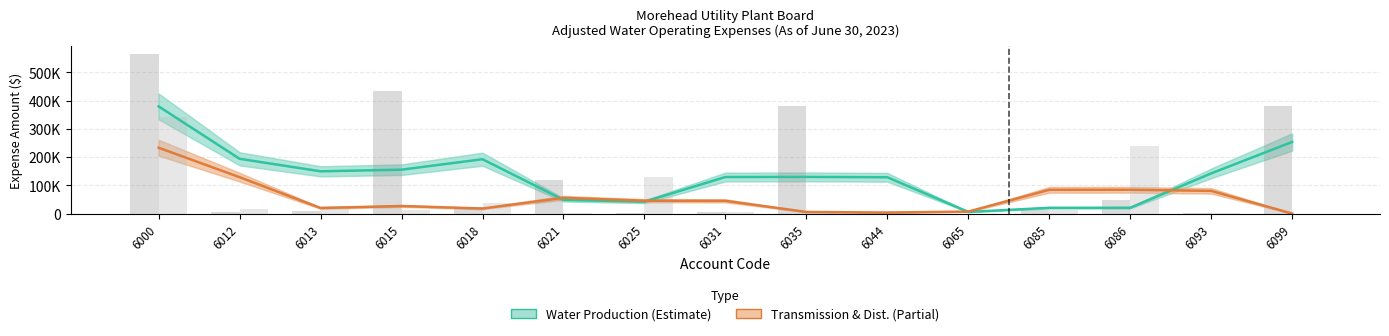

Are the bars horizontal?

No